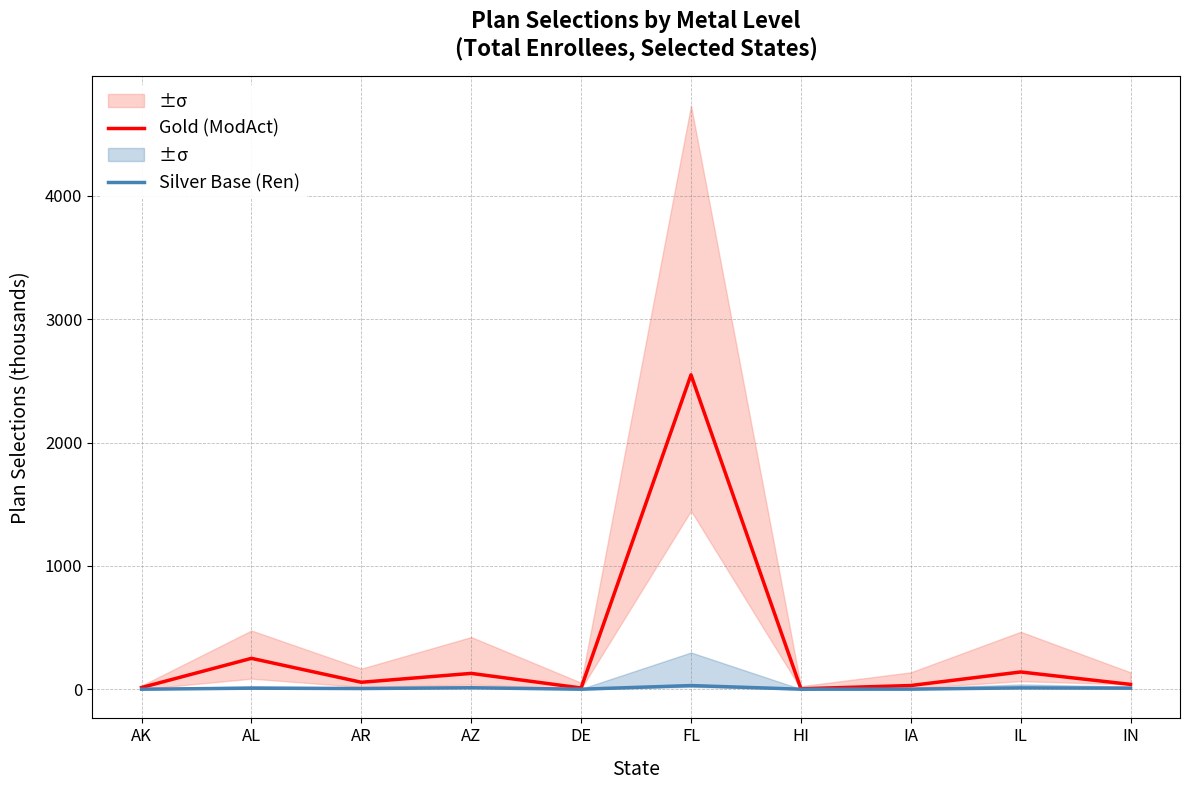

True or false: Silver Base (Ren) and Gold (ModAct) cross at least once.

False